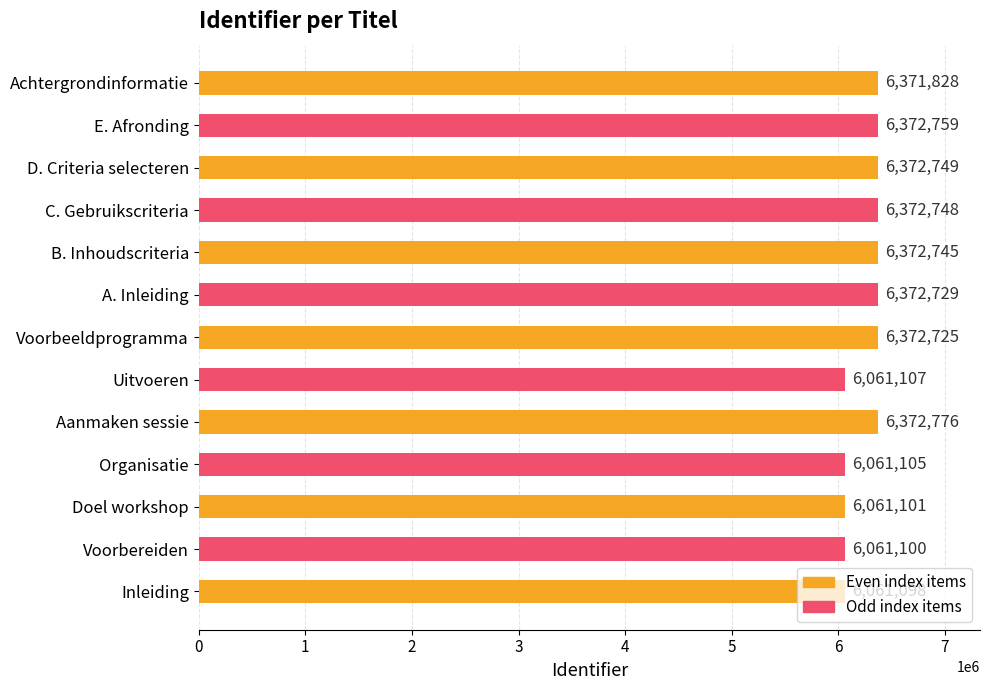

The value at Voorbereiden is 6061100. True or false?

True